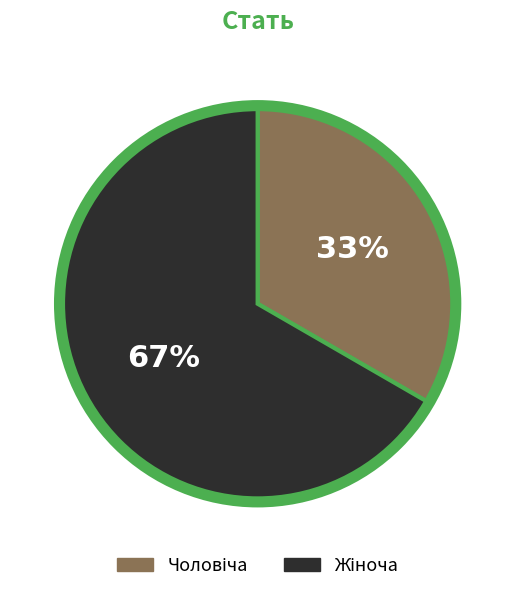

Is there any slice that represents more than half of the pie?

Yes